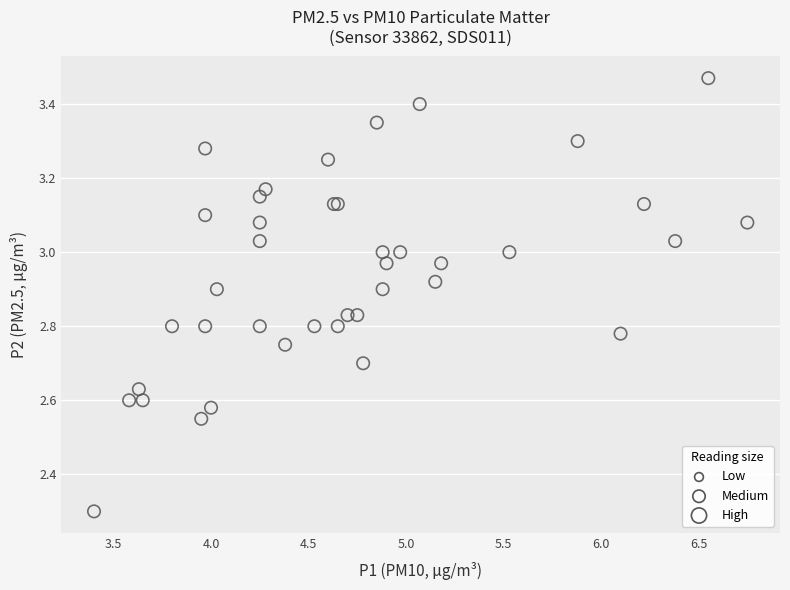

What Y value in the scatter plot is closest to 2?

2.3